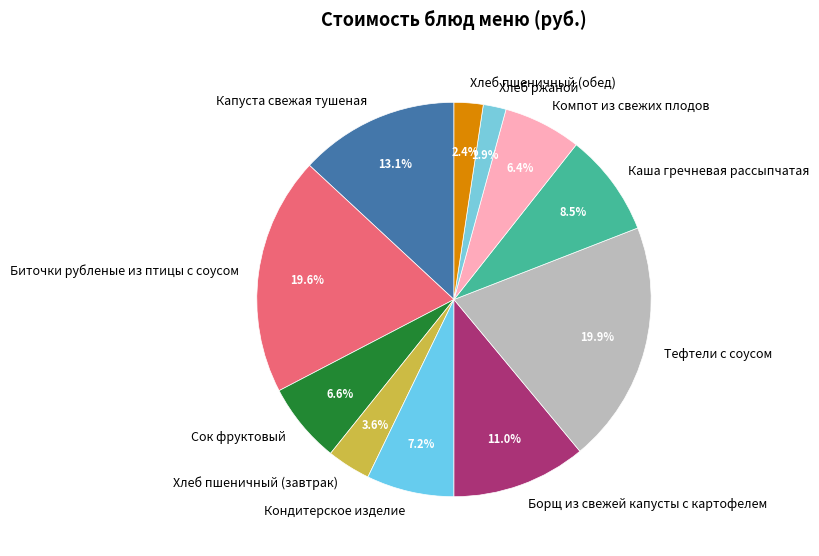

Which slice is the smallest?

Хлеб ржаной